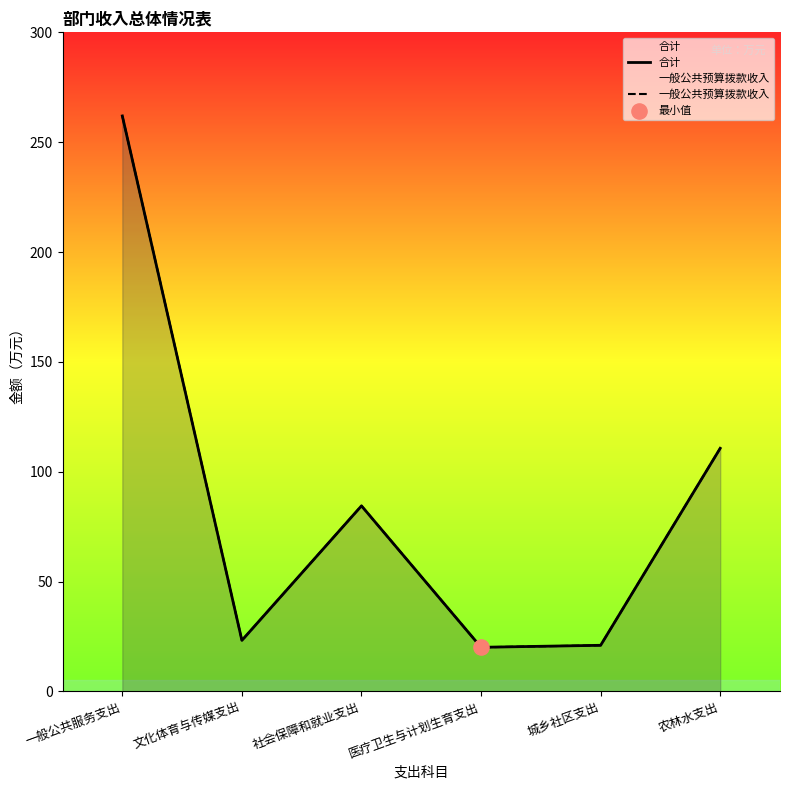

Is the value of 合计 at 社会保障和就业支出 greater than the value of 一般公共预算拨款收入 at 社会保障和就业支出?

No